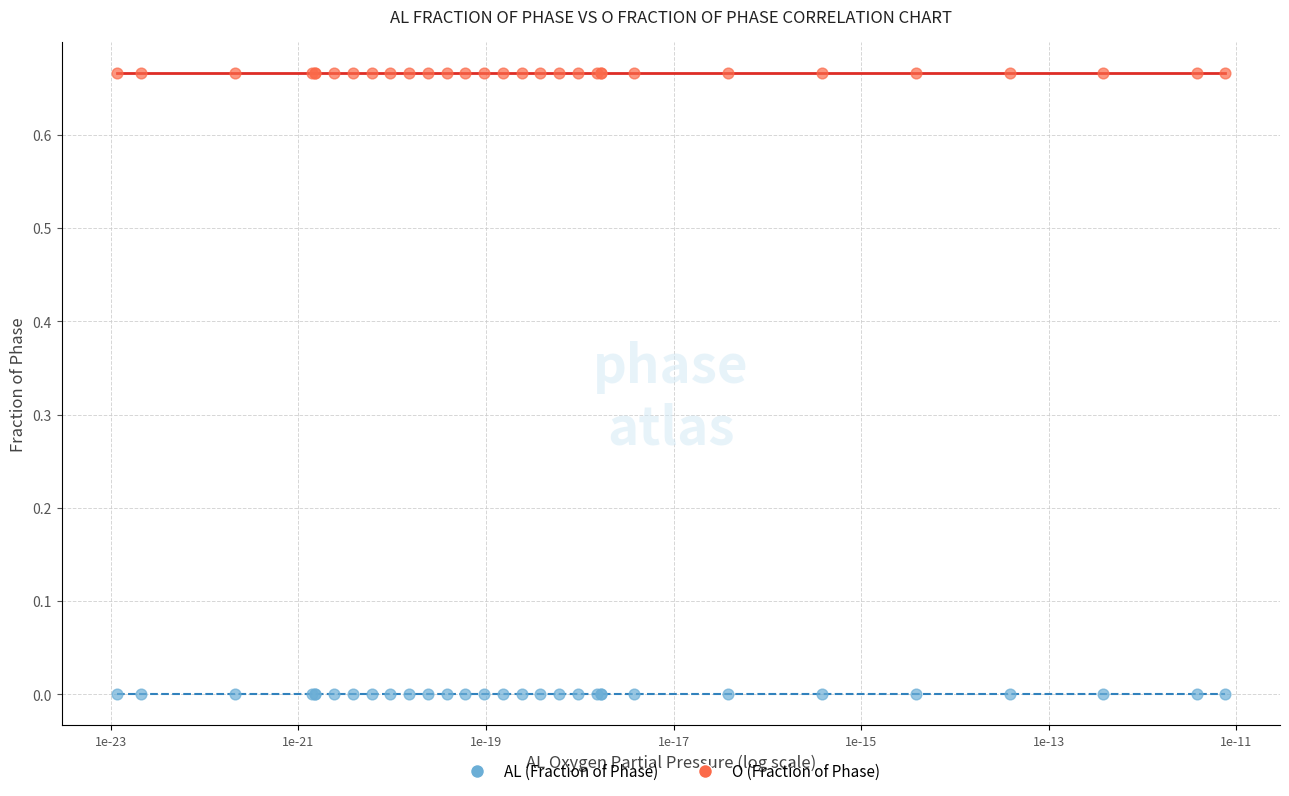

Which series reaches the minimum Y coordinate?

AL (Fraction of Phase)